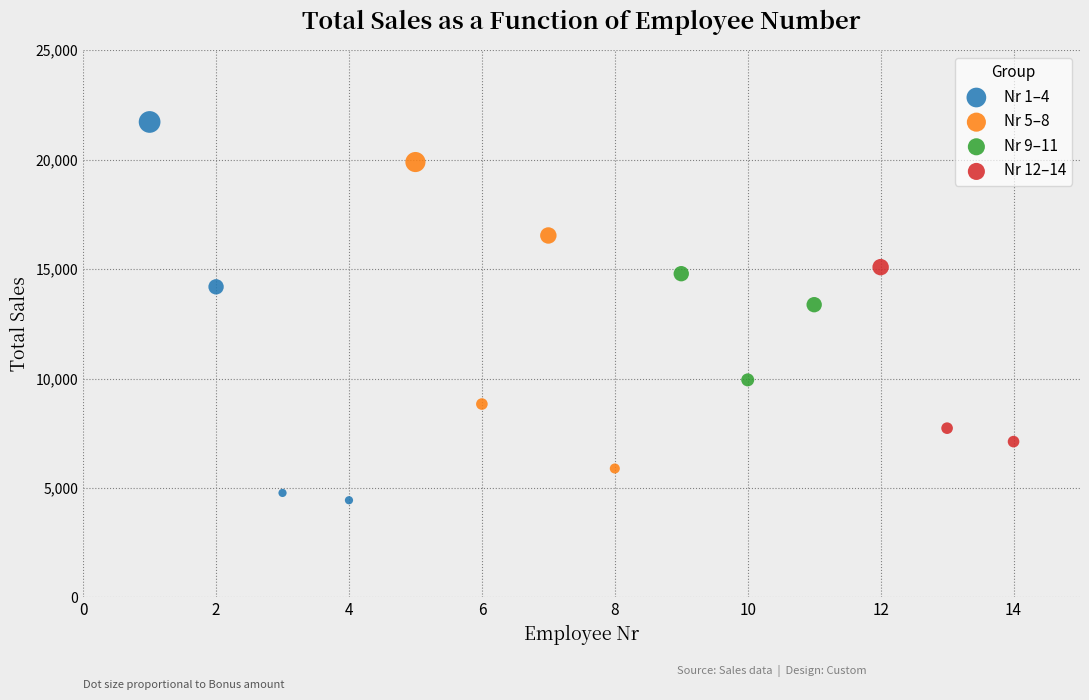

Which series contains the highest Y value?

Nr 1–4